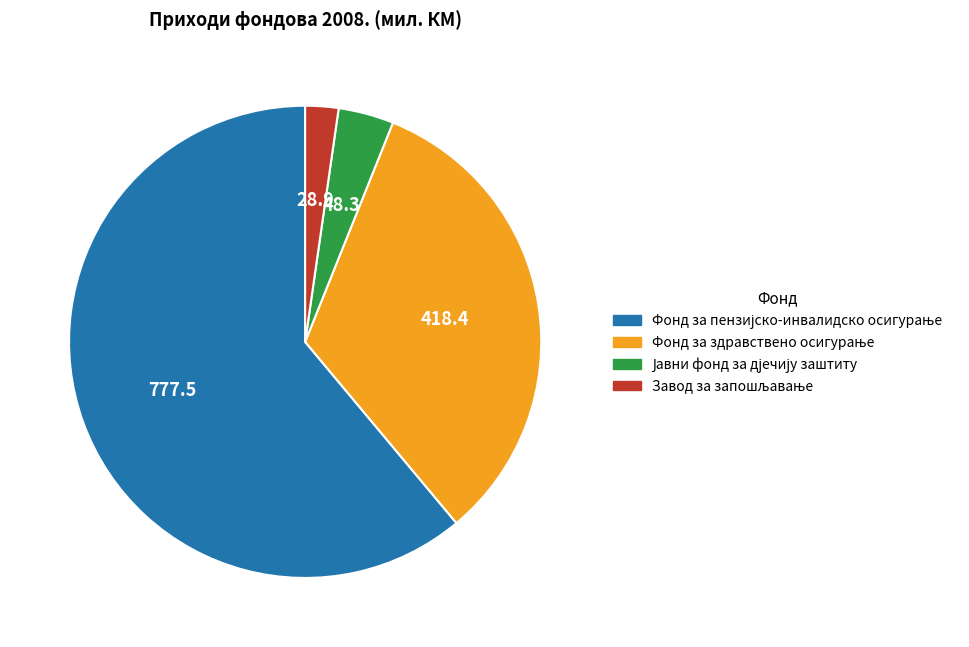

Is there a majority slice in this chart?

Yes